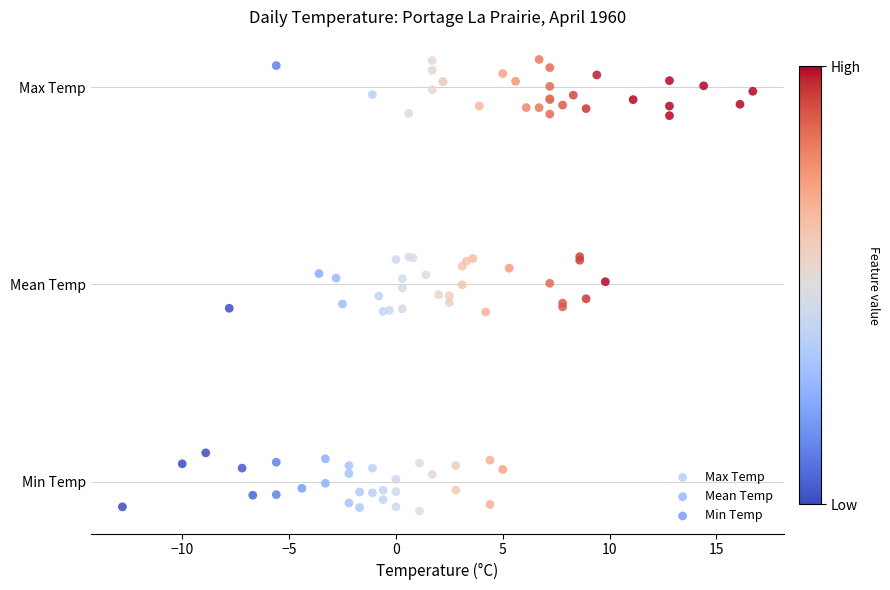

What are all the series names shown in the legend?

Max Temp, Mean Temp, Min Temp